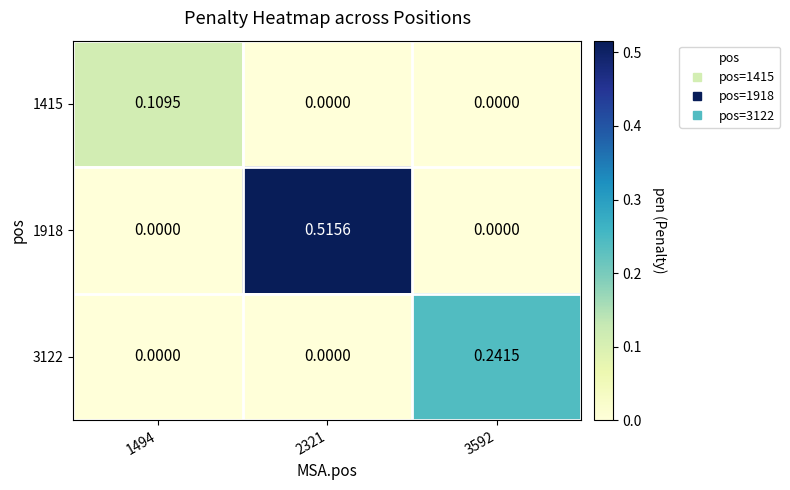

Count the number of categories in the chart.

3